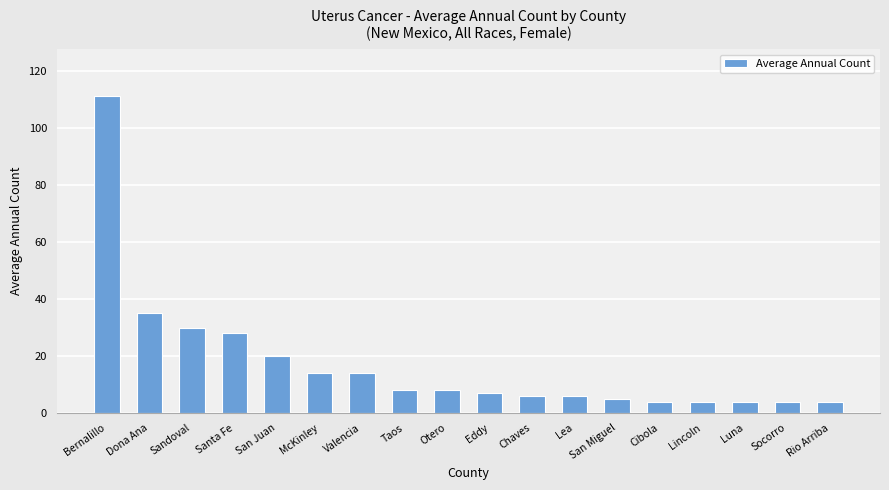

Which category has the highest value across all series?

Bernalillo